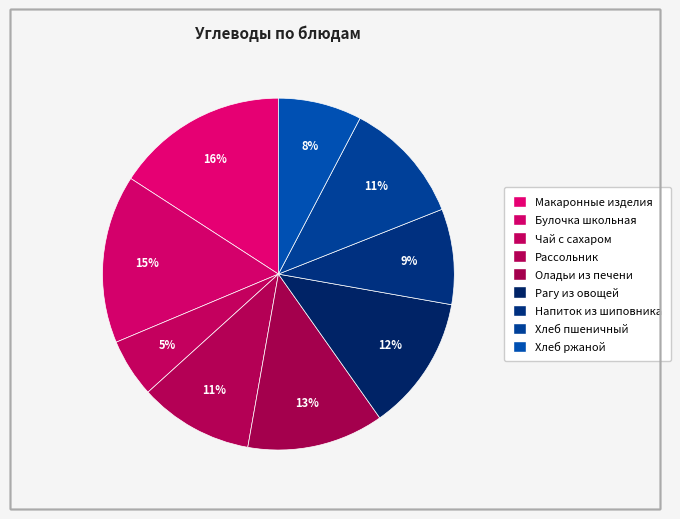

Count the number of slices in the pie.

9